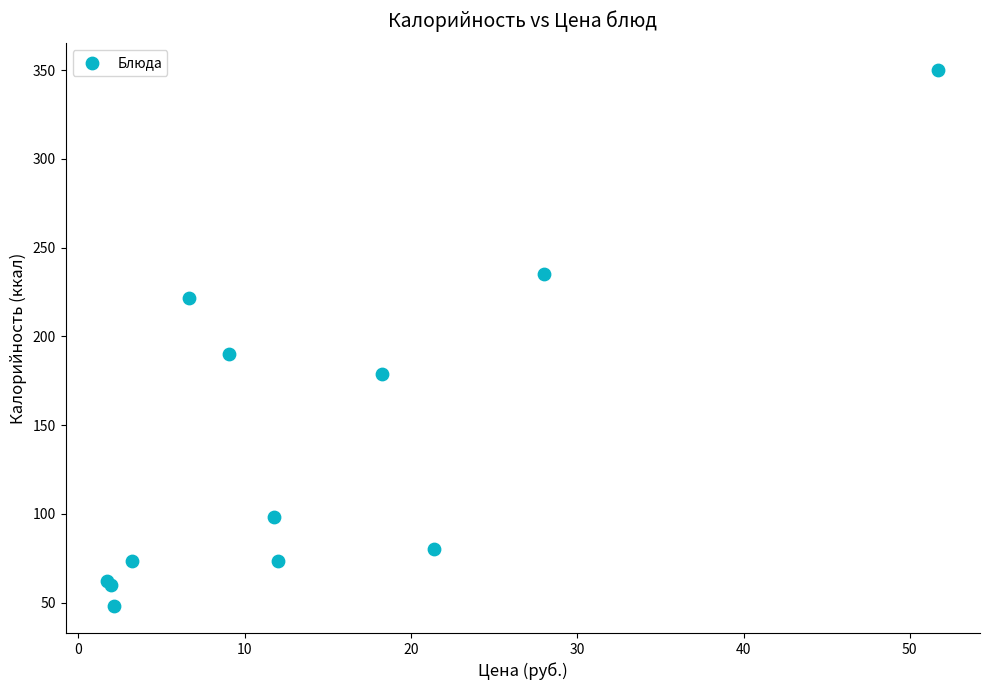

What Y value in the scatter plot is closest to 199?

190.0